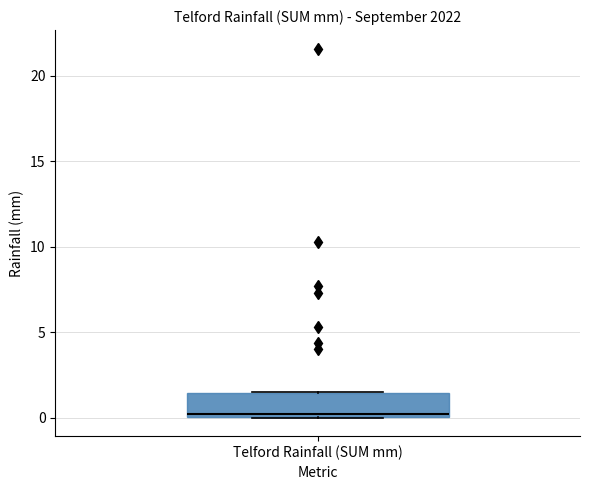

Read this box plot against the y-axis: the position of the median line, the range covered by the box, and the ends of both whiskers. The values are not printed on the chart, so give them approximately, as read against the axis.

median 0.0 (just above the box's lower edge), box 0.0 to 1.5, whiskers 0.0 to 1.5